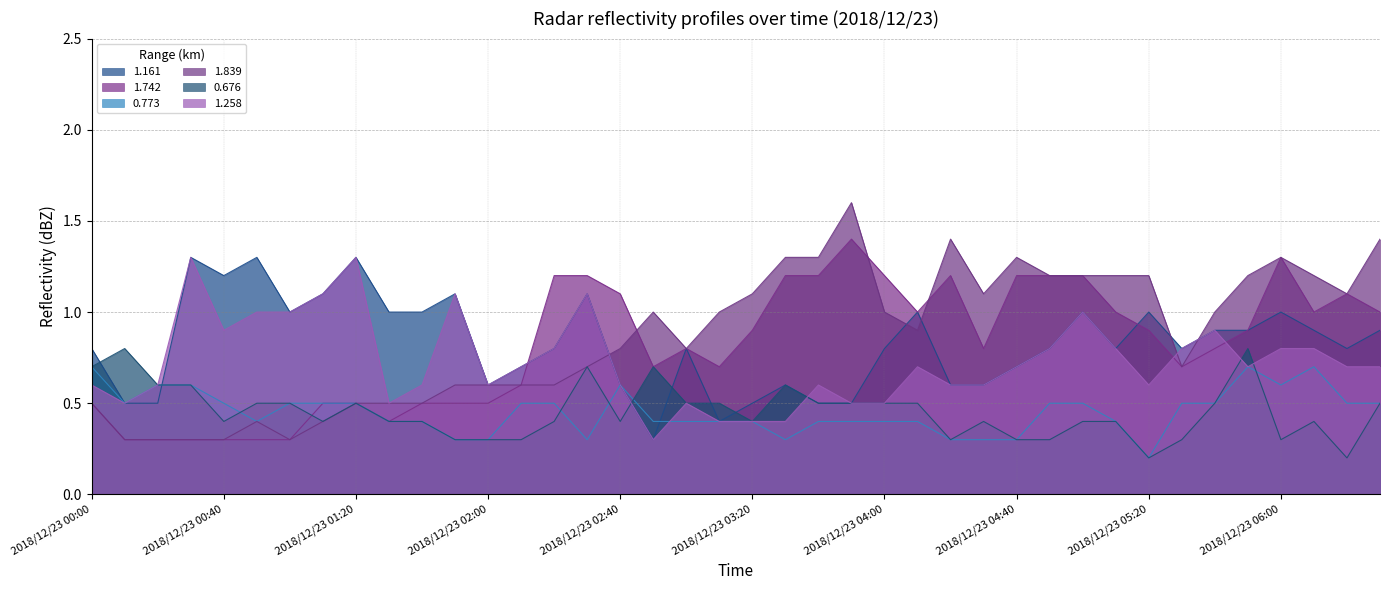

What are all the series names shown in the legend?

1.161, 1.742, 0.773, 1.839, 0.676, 1.258